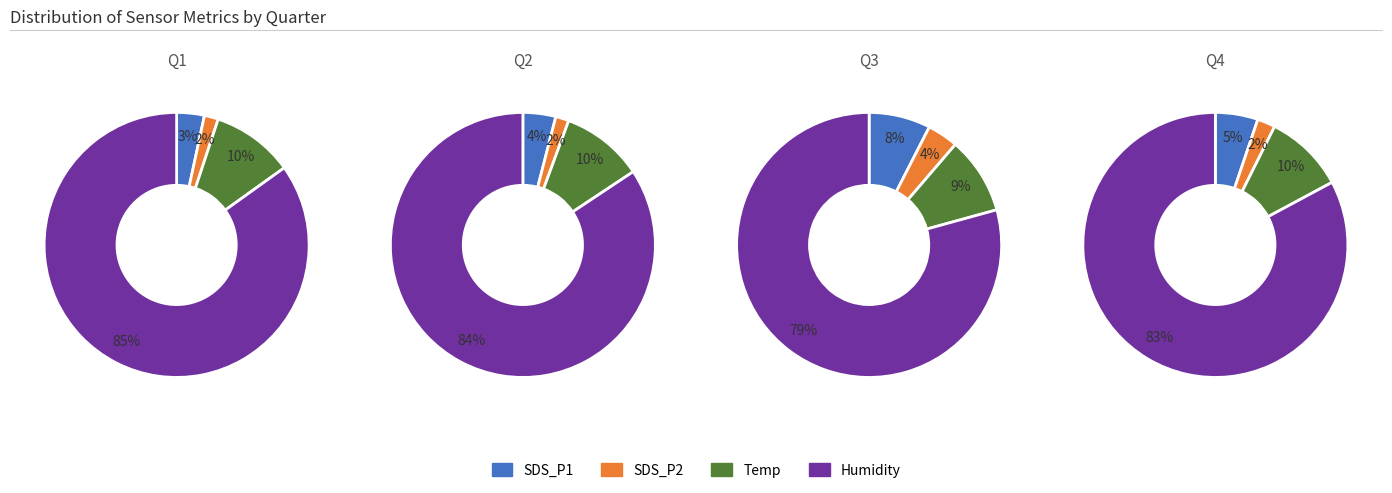

True or false: 27 accounts for 1% of the total.

False